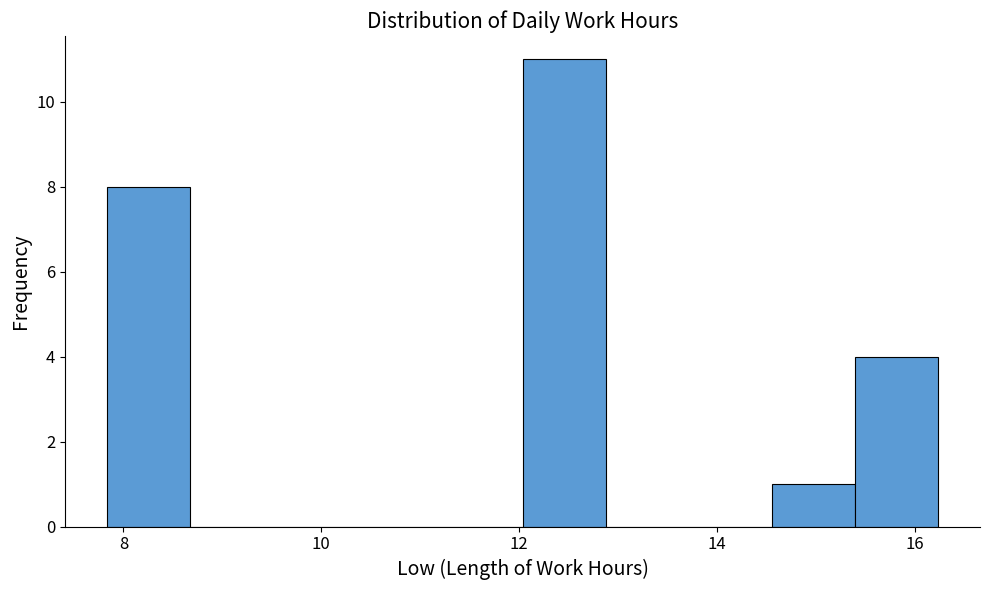

Reading left to right, list every bar in this chart as the range it spans on the x-axis followed by its height. Neither the bar edges nor the heights are printed on the chart, so give them approximately, as read against the axes.

7.8 to 8.6: 8
8.6 to 9.6: 0
9.6 to 10.4: 0
10.4 to 11.2: 0
11.2 to 12.0: 0
12.0 to 12.8: 11
12.8 to 13.8: 0
13.8 to 14.6: 0
14.6 to 15.4: 1
15.4 to 16.2: 4